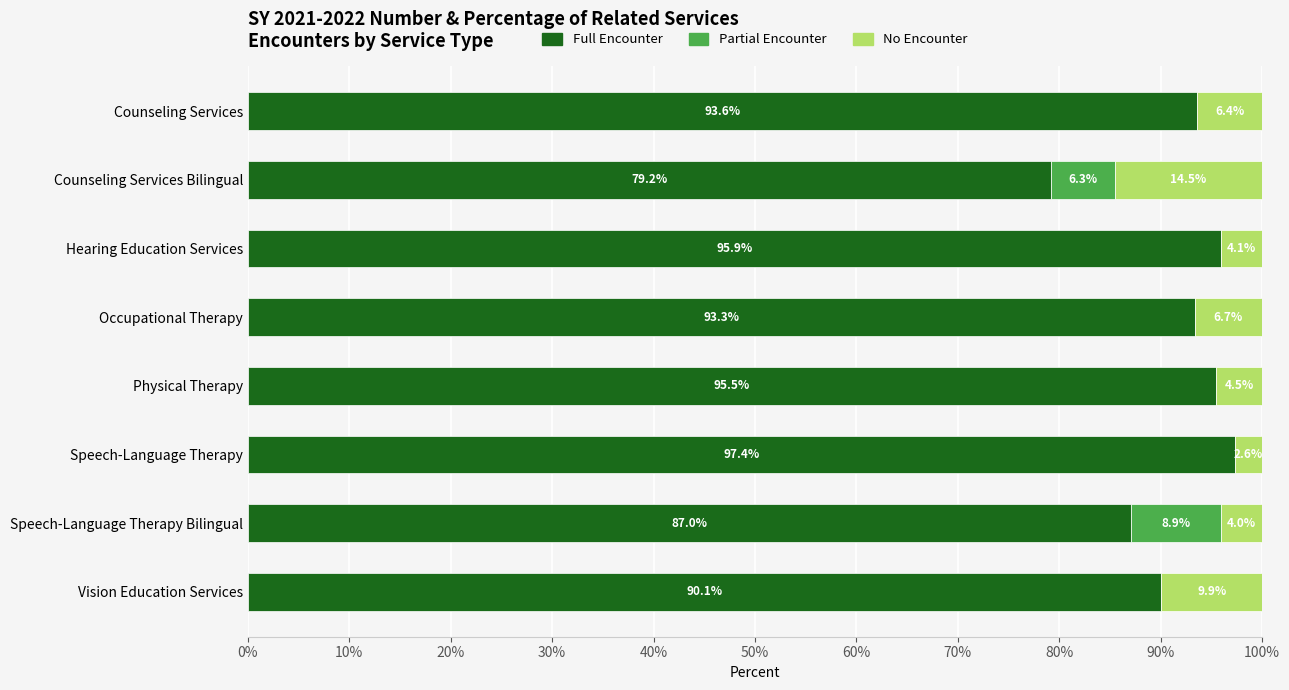

Read the Full Encounter value at Hearing Education Services.

95.9